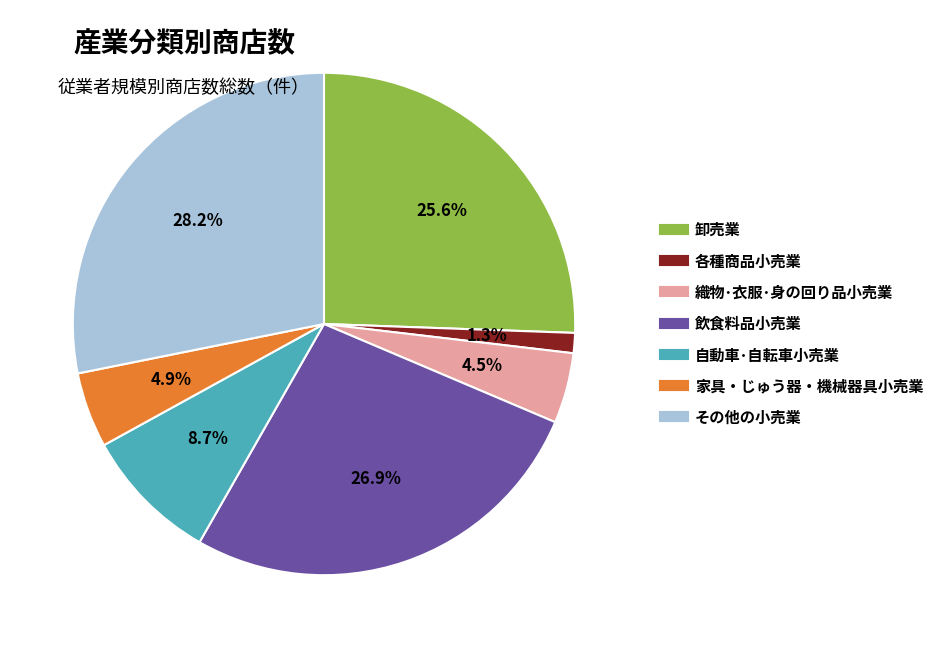

To the nearest percent, what portion does その他の小売業 represent?

28%